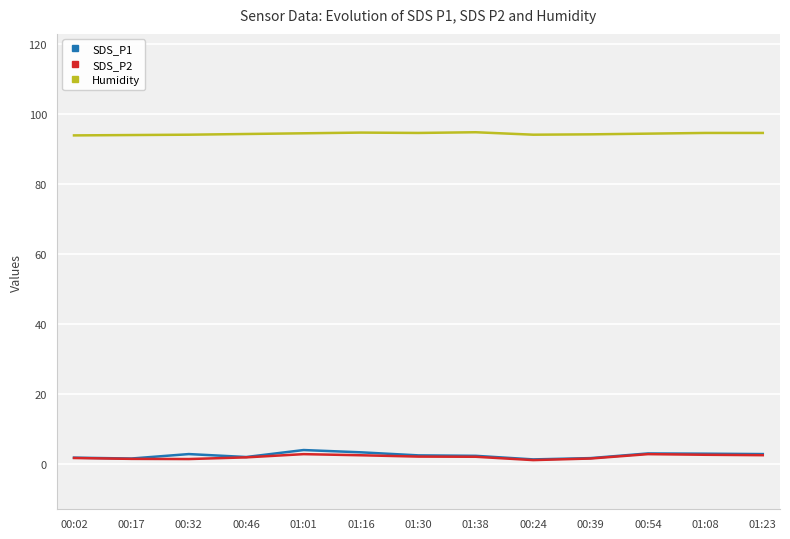

What is the maximum value shown in the chart?

94.8